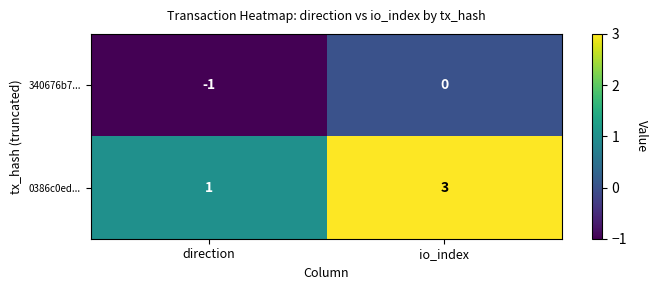

Which series has the largest total across all categories?

0386c0ed...